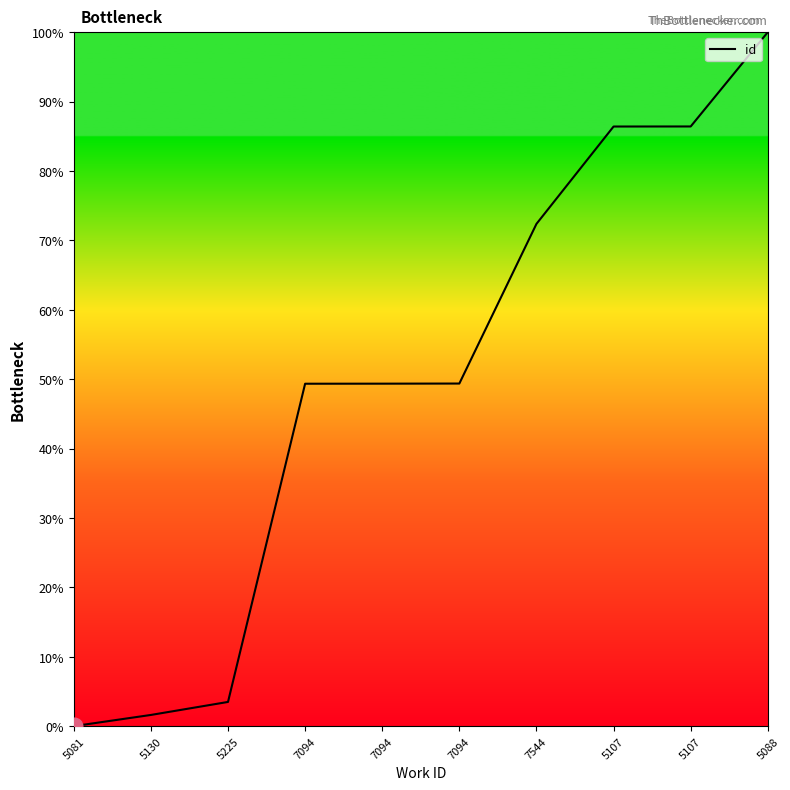

What is the change in value from 5081 to 5130?

+1.6